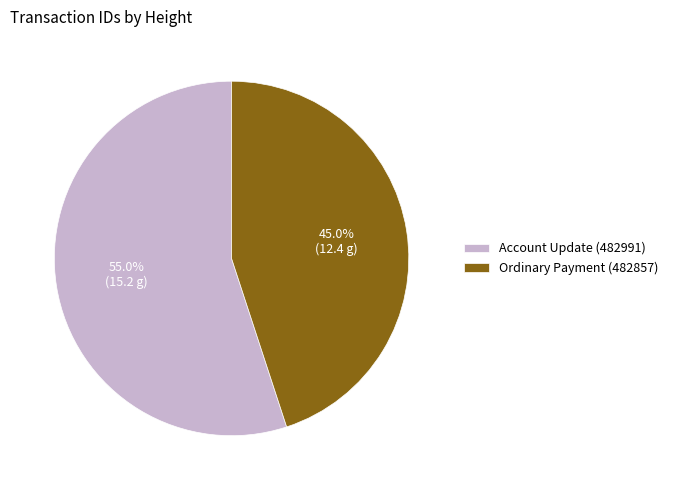

Does Ordinary Payment (482857) represent more than half of the total?

No